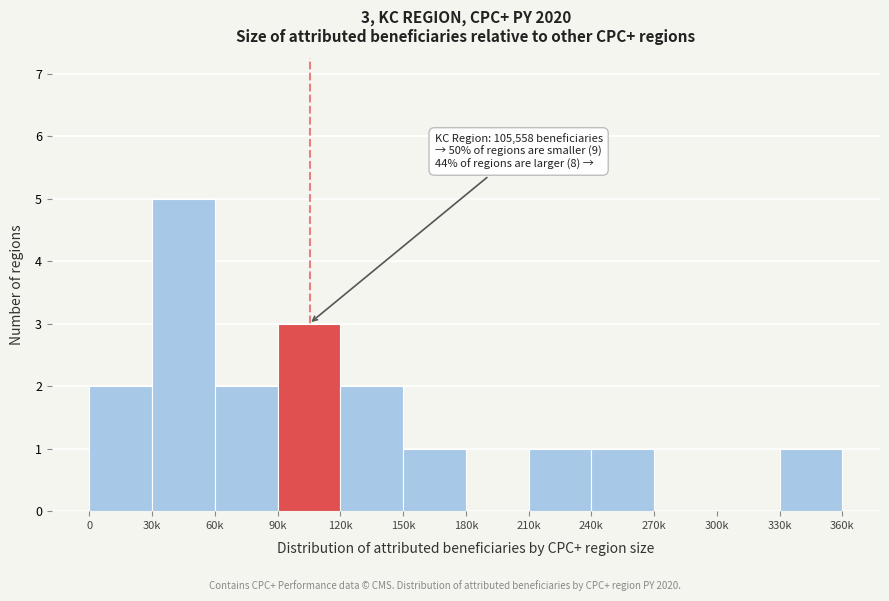

Reading left to right, transcribe all the data shown in this chart.

0=2	30k=5	60k=2	90k=3	120k=2	150k=1	180k=0	210k=1	240k=1	270k=0	300k=0	330k=1